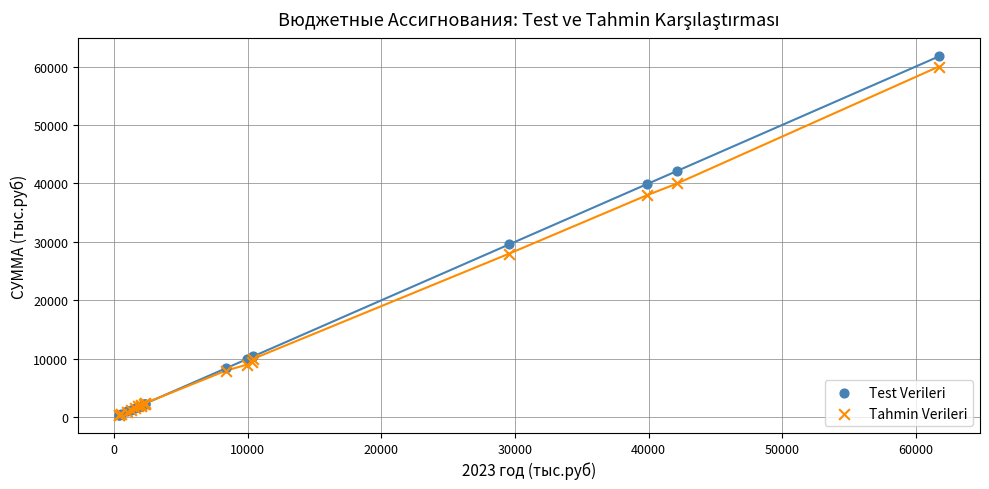

Across all series, what Y value is closest to 31057?

29578